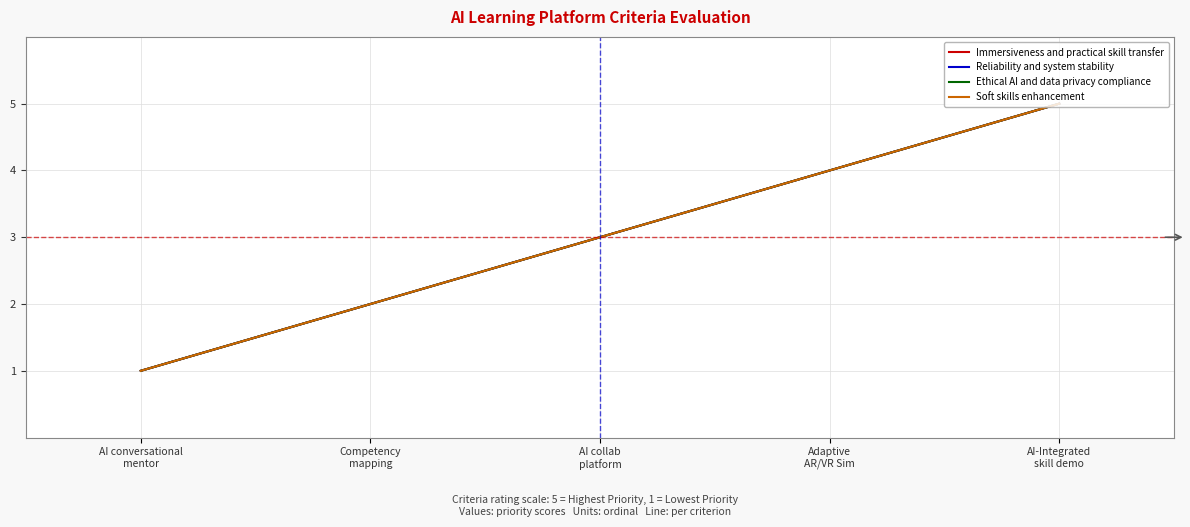

What is the difference between the maximum and second lowest values in the Ethical AI and data privacy compliance series?

3